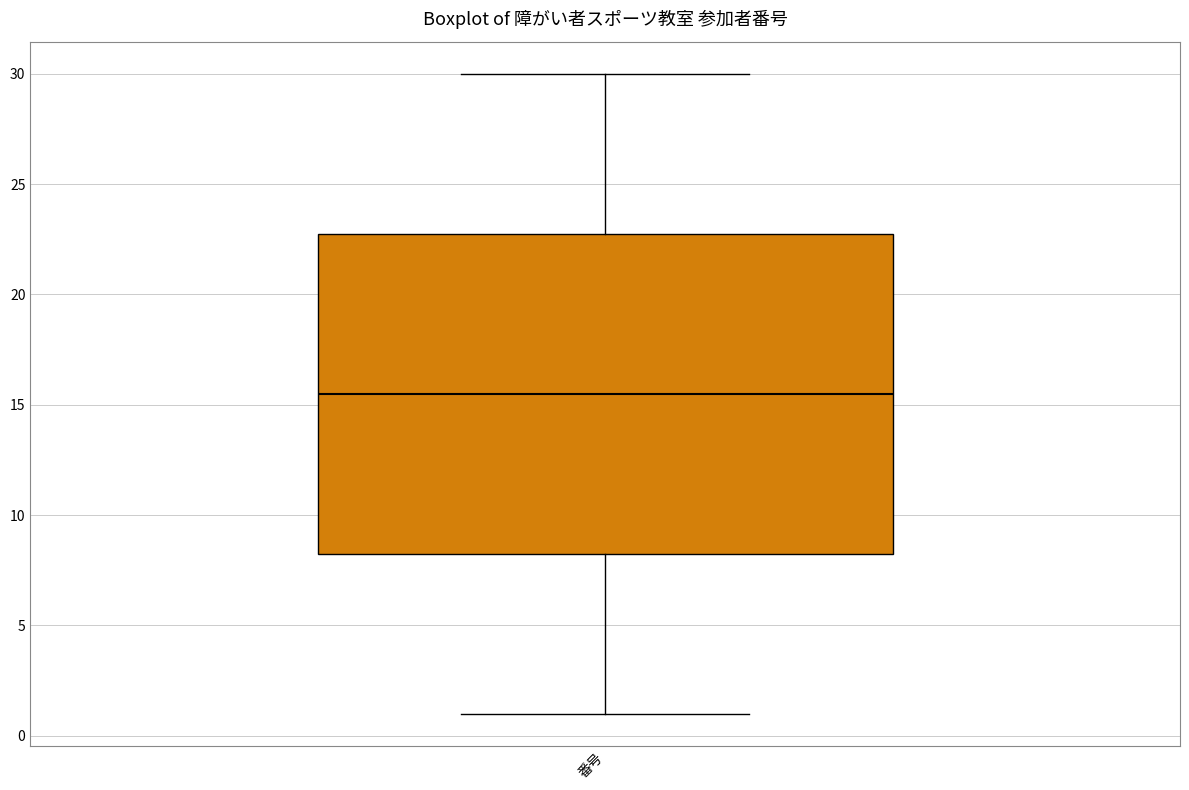

Read this box plot against the y-axis: the position of the median line, the range covered by the box, and the ends of both whiskers. The values are not printed on the chart, so give them approximately, as read against the axis.

median 15.5, box 8.5 to 23.0, whiskers 1.0 to 30.0